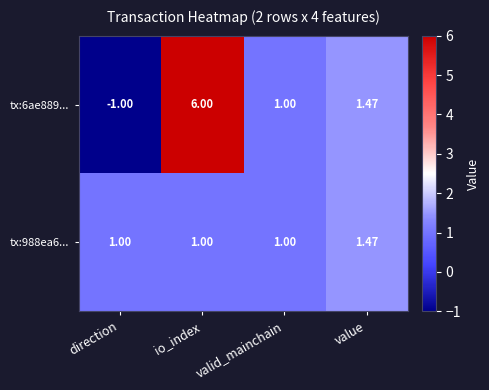

At which label does tx:6ae889... first exceed 1?

io_index